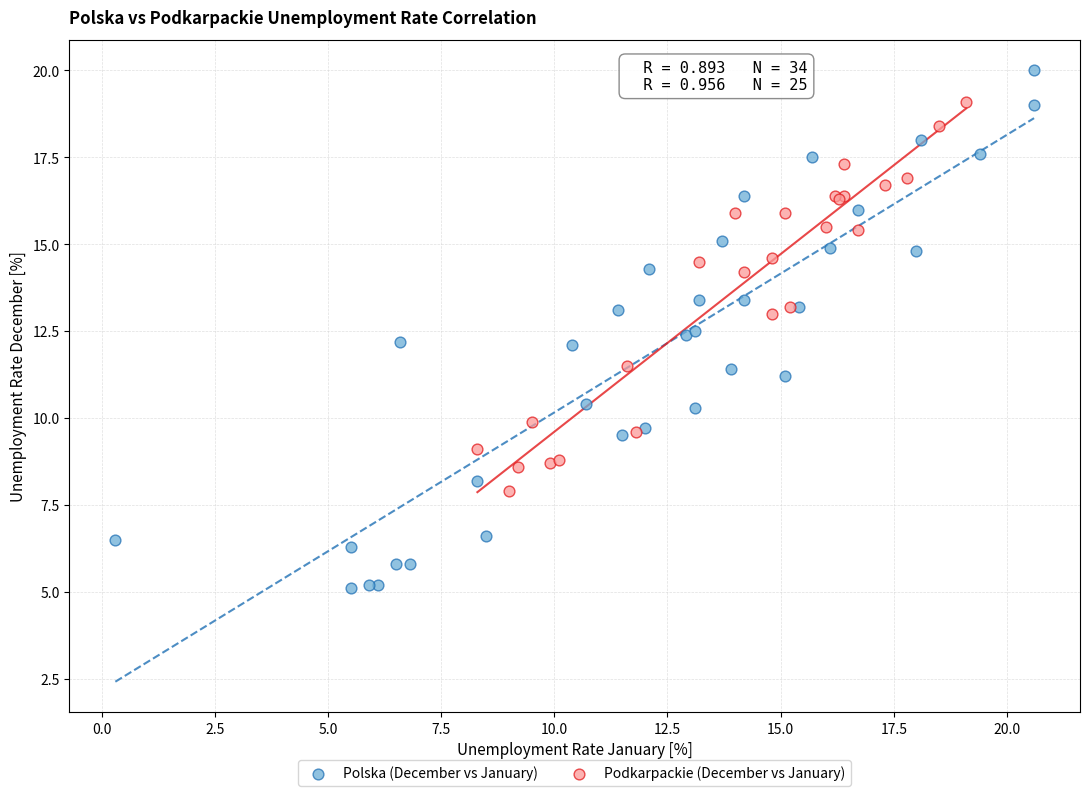

Which series contains the highest Y value?

Polska (December vs January)